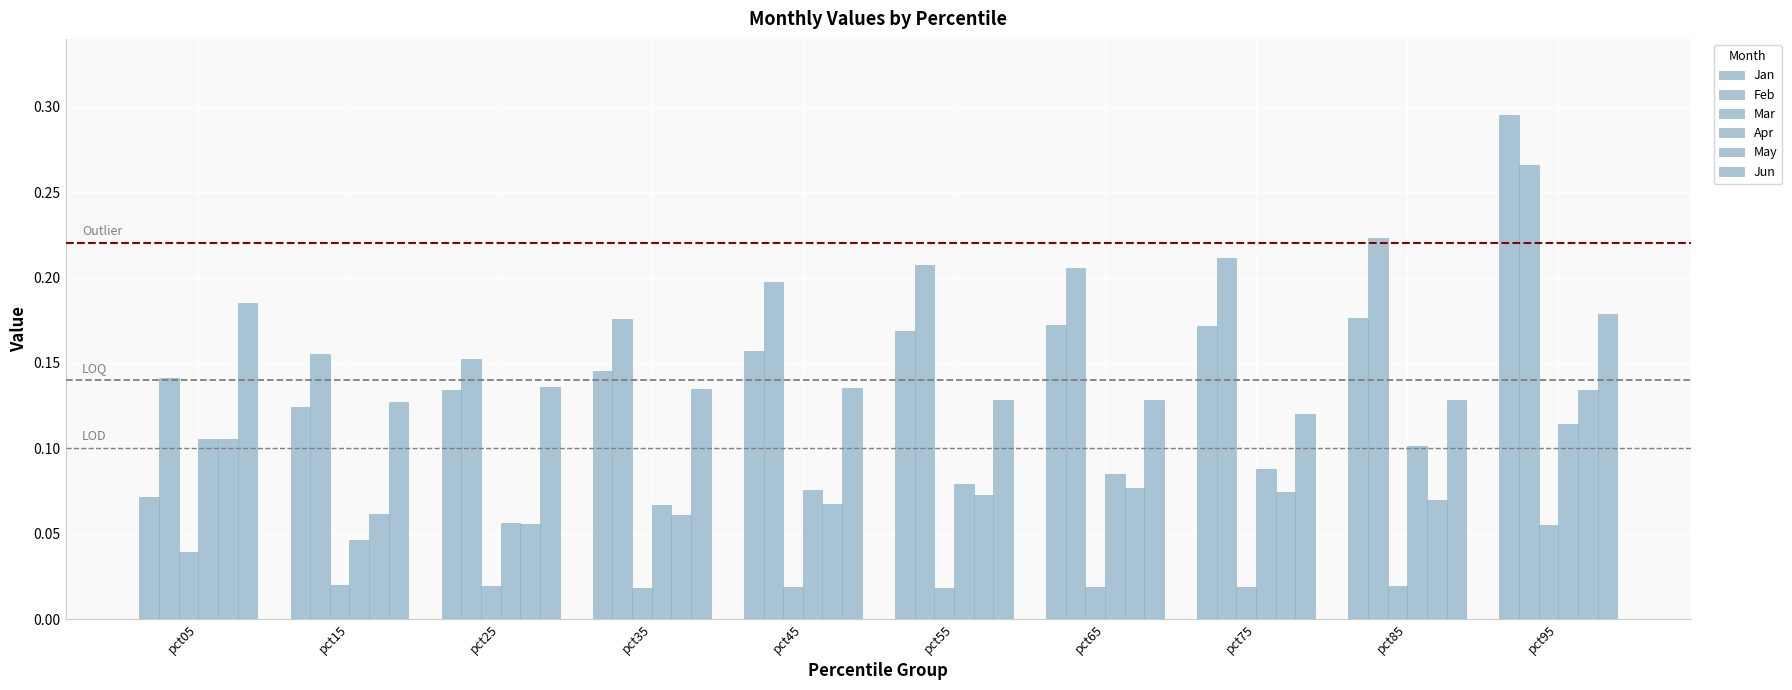

Reading left to right, what are all the values shown in this chart?

Jan: 0.1	0.1	0.1	0.1	0.2	0.2	0.2	0.2	0.2	0.3
Feb: 0.1	0.2	0.2	0.2	0.2	0.2	0.2	0.2	0.2	0.3
Mar: 0.0	0.0	0.0	0.0	0.0	0.0	0.0	0.0	0.0	0.1
Apr: 0.1	0.0	0.1	0.1	0.1	0.1	0.1	0.1	0.1	0.1
May: 0.1	0.1	0.1	0.1	0.1	0.1	0.1	0.1	0.1	0.1
Jun: 0.2	0.1	0.1	0.1	0.1	0.1	0.1	0.1	0.1	0.2